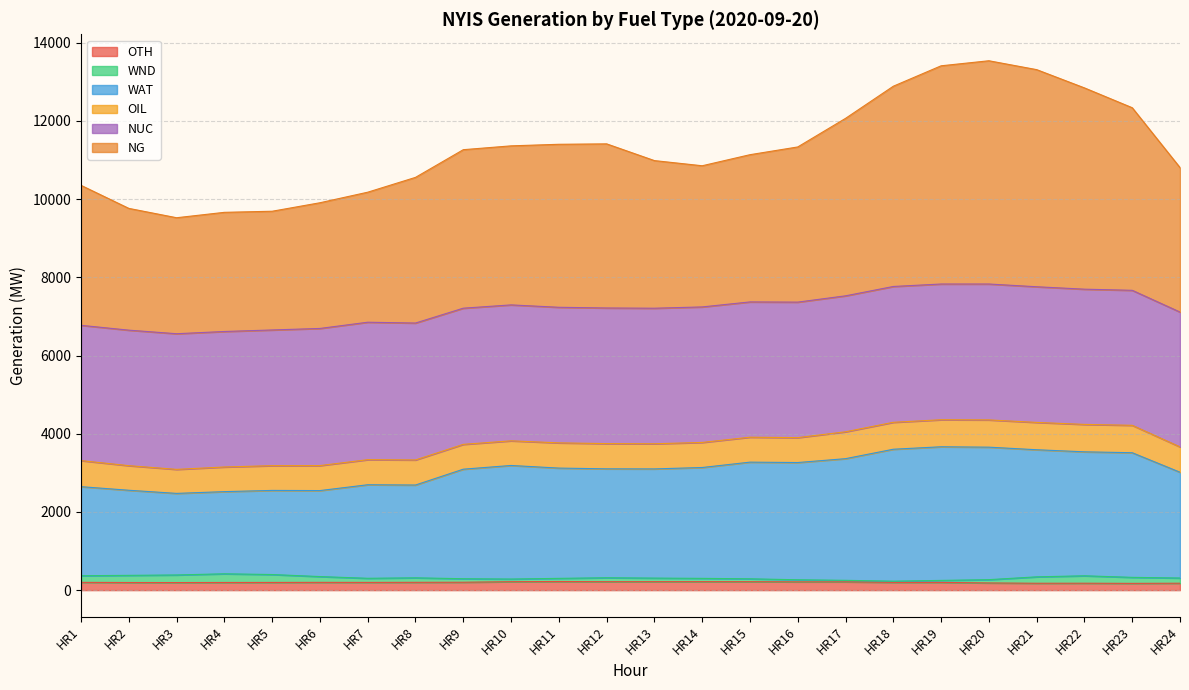

Does the chart have visible grid lines?

Yes